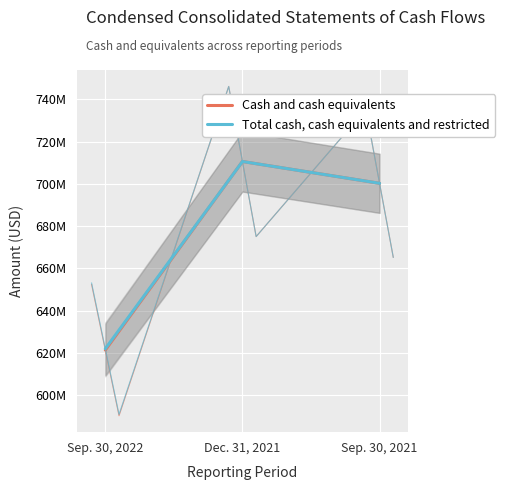

What is the total value across all series at Sep. 30, 2021?

1400614000